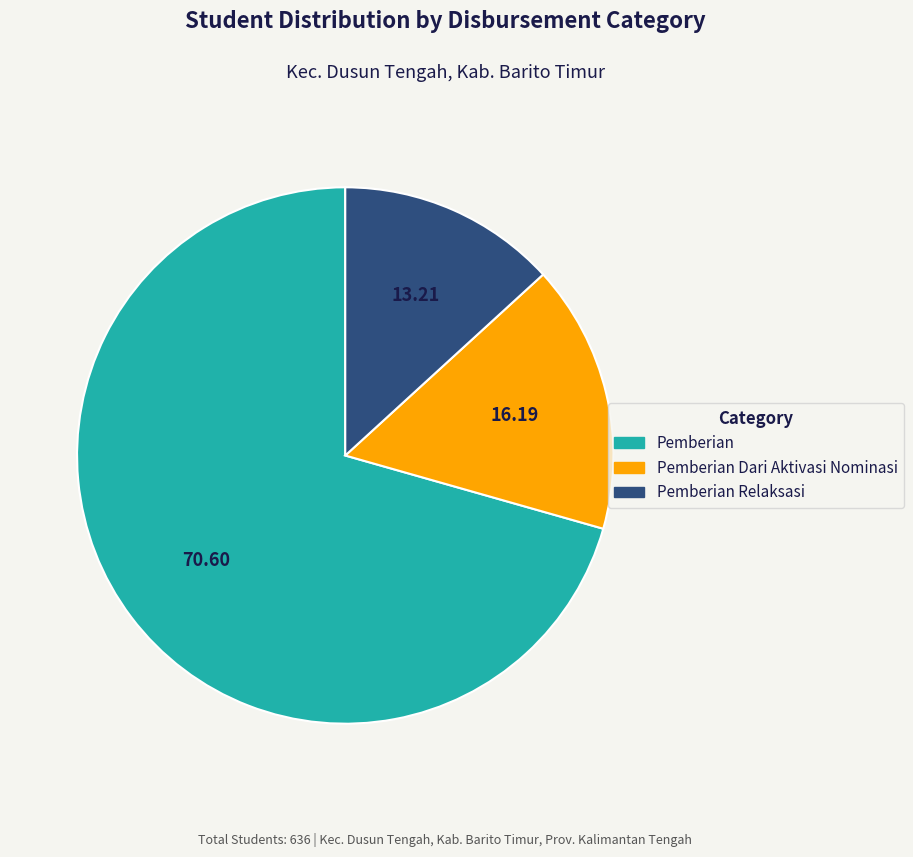

Is there a majority slice in this chart?

Yes